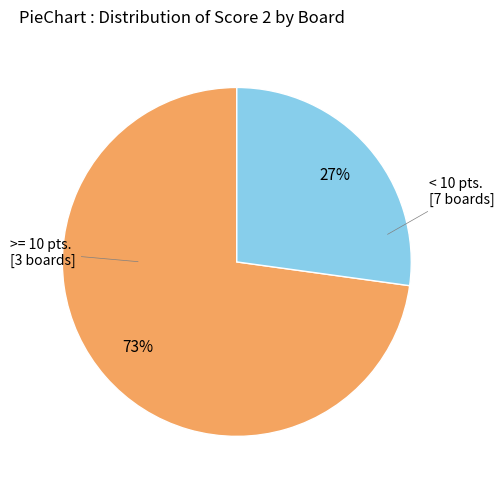

Does any single category account for the majority?

Yes